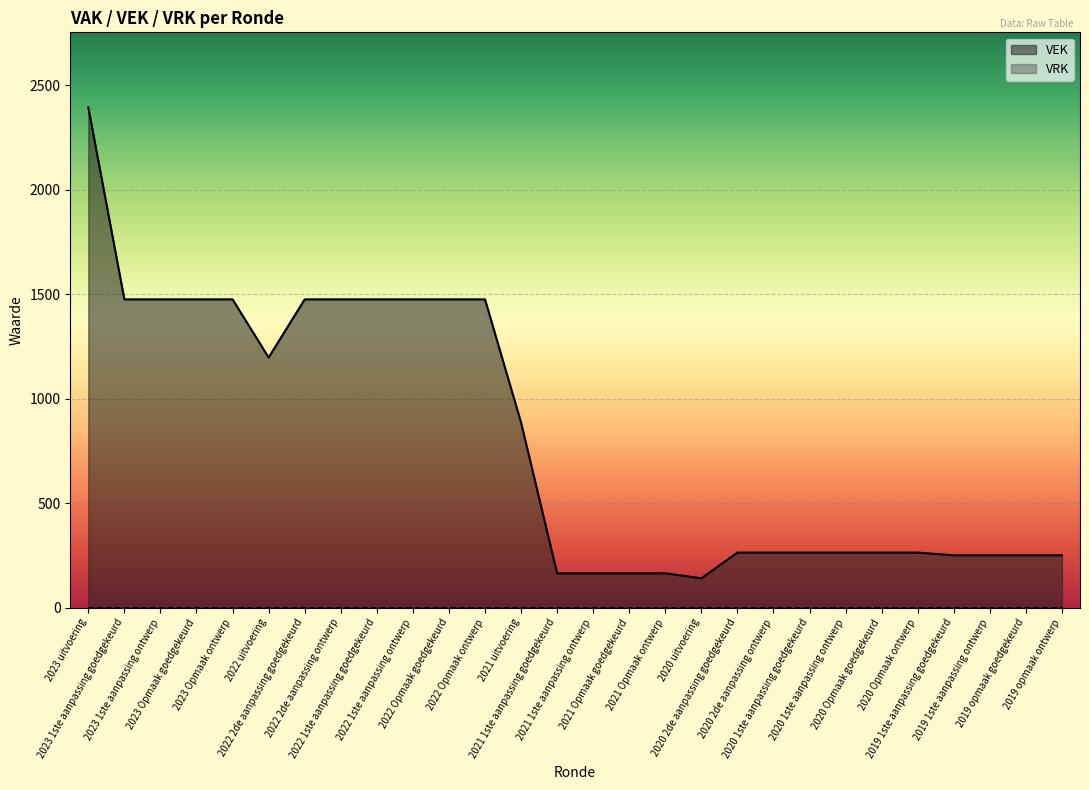

Reading left to right, list all the values displayed in this chart.

2023 uitvoering=2393	2023 1ste aanpassing goedgekeurd=1475	2023 1ste aanpassing ontwerp=1475	2023 Opmaak goedgekeurd=1475	2023 Opmaak ontwerp=1475	2022 uitvoering=1197	2022 2de aanpassing goedgekeurd=1475	2022 2de aanpassing ontwerp=1475	2022 1ste aanpassing goedgekeurd=1475	2022 1ste aanpassing ontwerp=1475	2022 Opmaak goedgekeurd=1475	2022 Opmaak ontwerp=1475	2021 uitvoering=886	2021 1ste aanpassing goedgekeurd=165	2021 1ste aanpassing ontwerp=165	2021 Opmaak goedgekeurd=165	2021 Opmaak ontwerp=165	2020 uitvoering=141	2020 2de aanpassing goedgekeurd=264	2020 2de aanpassing ontwerp=264	2020 1ste aanpassing goedgekeurd=264	2020 1ste aanpassing ontwerp=264	2020 Opmaak goedgekeurd=264	2020 Opmaak ontwerp=264	2019 1ste aanpassing goedgekeurd=251	2019 1ste aanpassing ontwerp=251	2019 opmaak goedgekeurd=251	2019 opmaak ontwerp=251